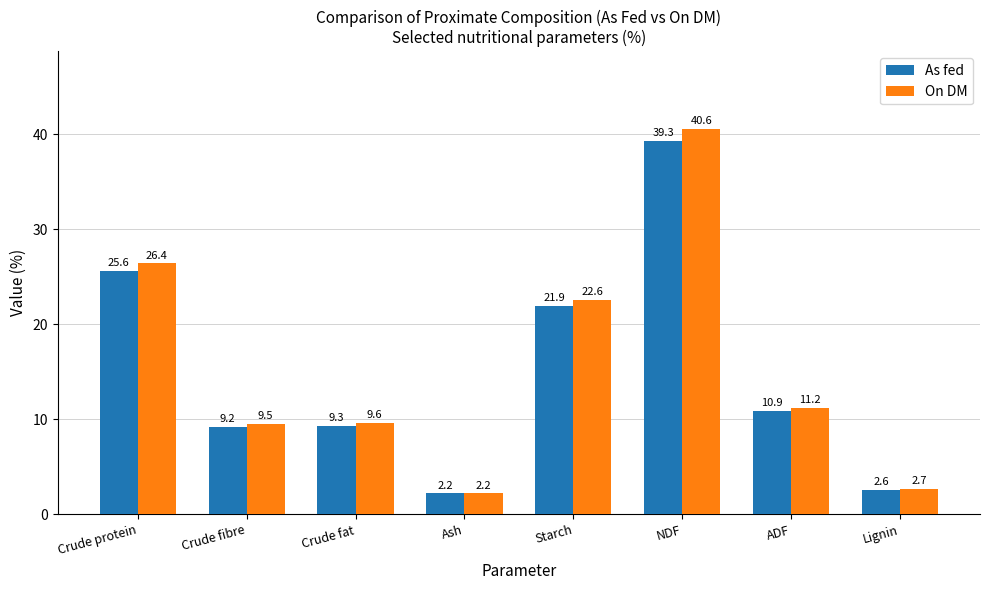

Is the value of On DM at Lignin greater than the value of As fed at Crude fibre?

No